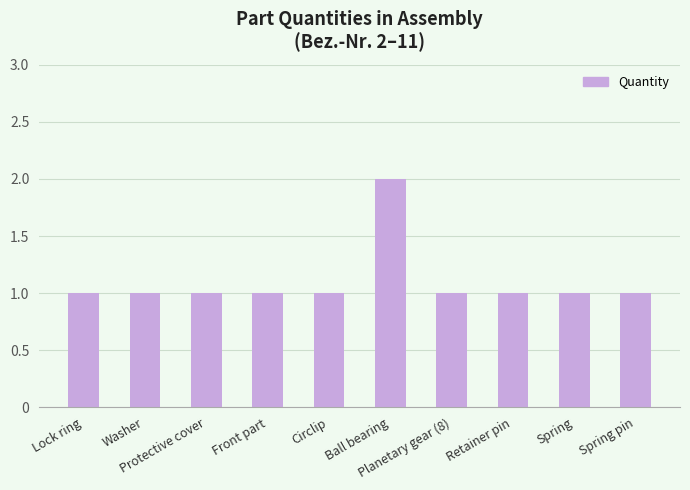

What is the value of the 4th bar from the left?

1